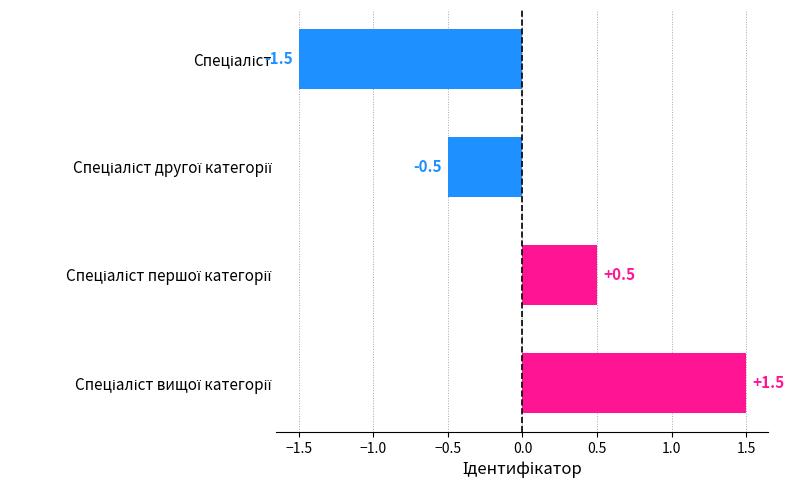

What is the difference between the second highest and minimum values?

2.0